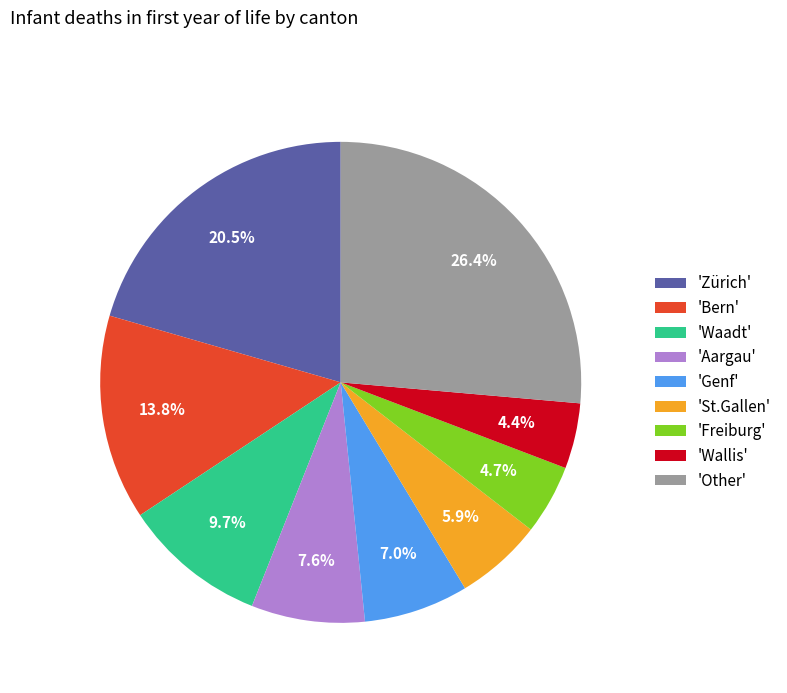

Does 'Bern' account for over 50% of the chart?

No